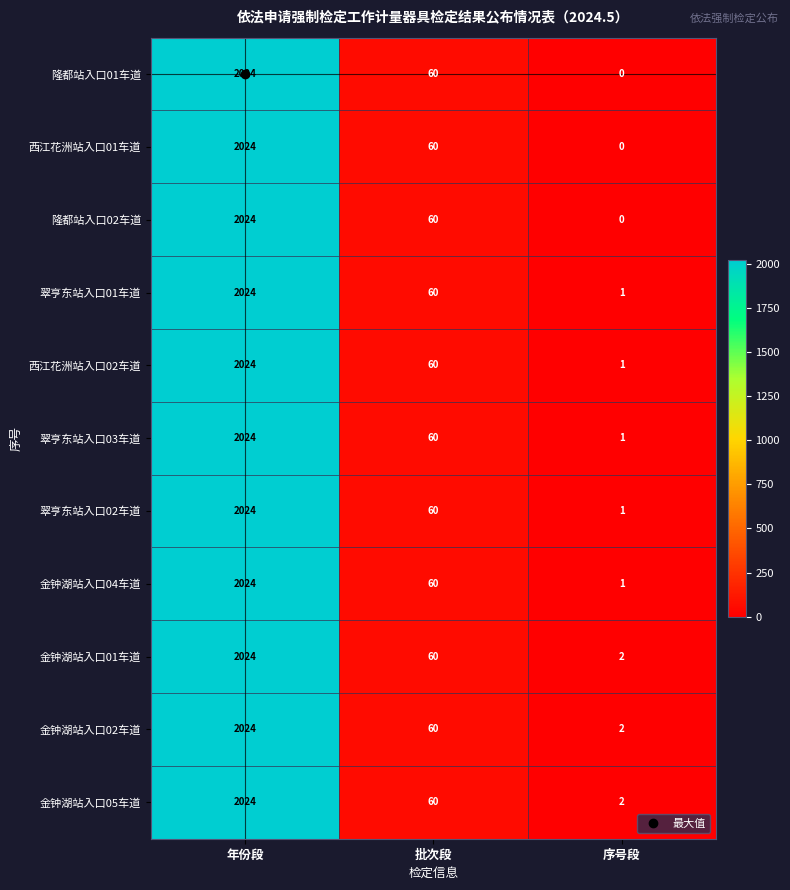

The value of 翠亨东站入口03车道 at 年份段 is 2024. True or false?

True